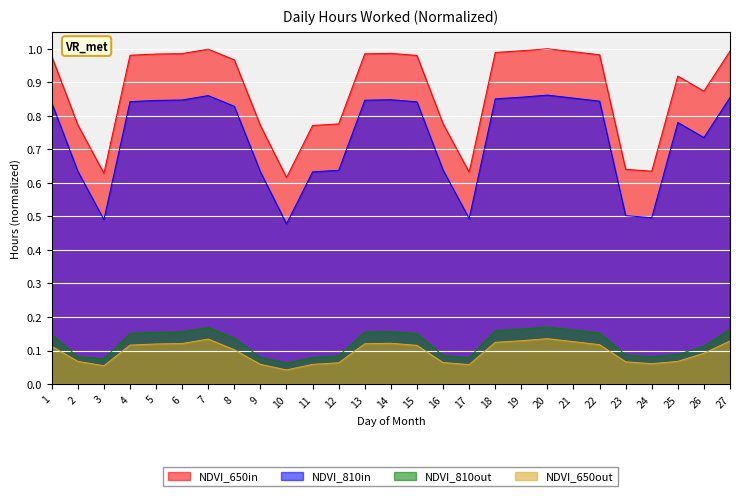

What is the value of the NDVI_810in point at the 13th from the left?

0.8